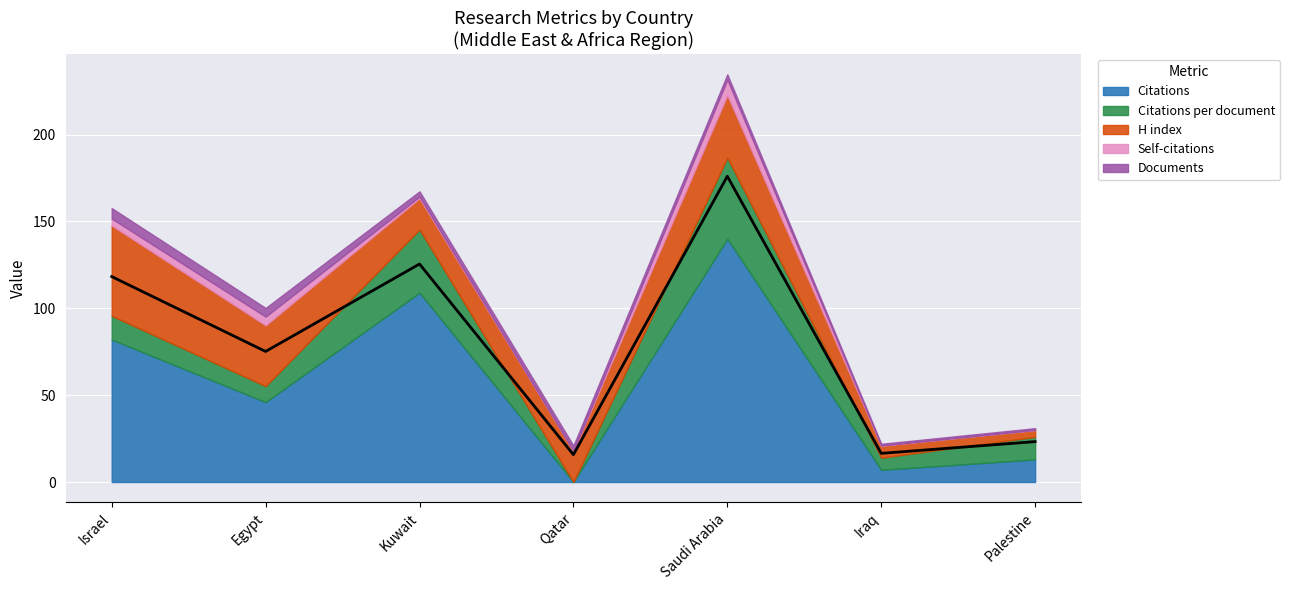

Reading left to right, list all the values displayed in this chart.

Citations: 82.0	46.0	109.0	0.0	140.0	7.0	13.0
Citations per document: 13.7	9.2	36.3	0.0	46.7	7.0	13.0
H index: 52.0	35.0	18.0	18.0	36.0	7.0	4.0
Self-citations: 4.0	5.0	1.0	0.0	9.0	0.0	0.0
Documents: 6.0	5.0	3.0	3.0	3.0	1.0	1.0